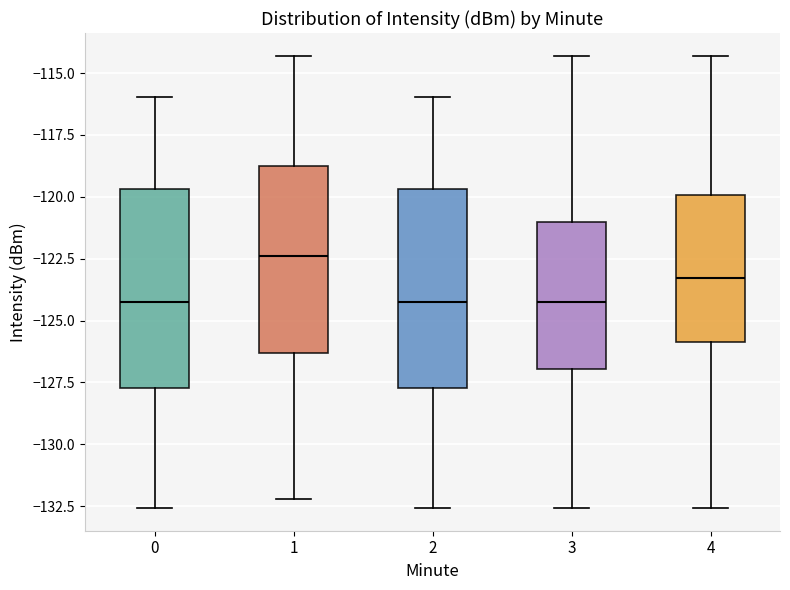

Reading left to right, transcribe this box plot: for each box, give where its median line is, the range the box spans, and where its two whiskers end, as read against the y-axis. The values are not printed on the chart, so give them approximately, as read against the axis.

0: median -124.5, box -127.5 to -119.5, whiskers -132.5 to -116.0
1: median -122.5, box -126.5 to -119.0, whiskers -132.0 to -114.5
2: median -124.5, box -127.5 to -119.5, whiskers -132.5 to -116.0
3: median -124.5, box -127.0 to -121.0, whiskers -132.5 to -114.5
4: median -123.5, box -126.0 to -120.0, whiskers -132.5 to -114.5